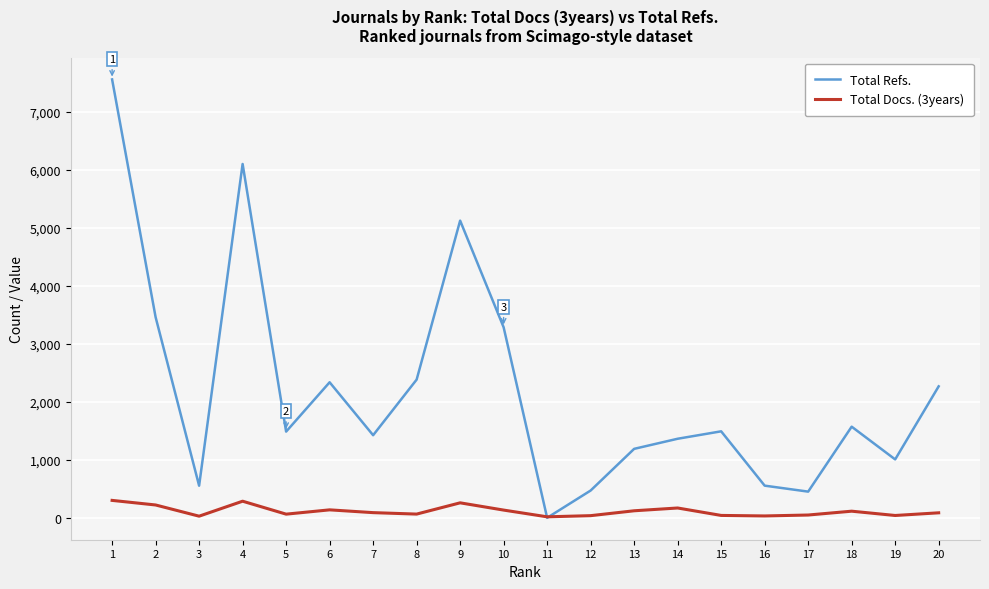

How many lines are shown in the chart?

2